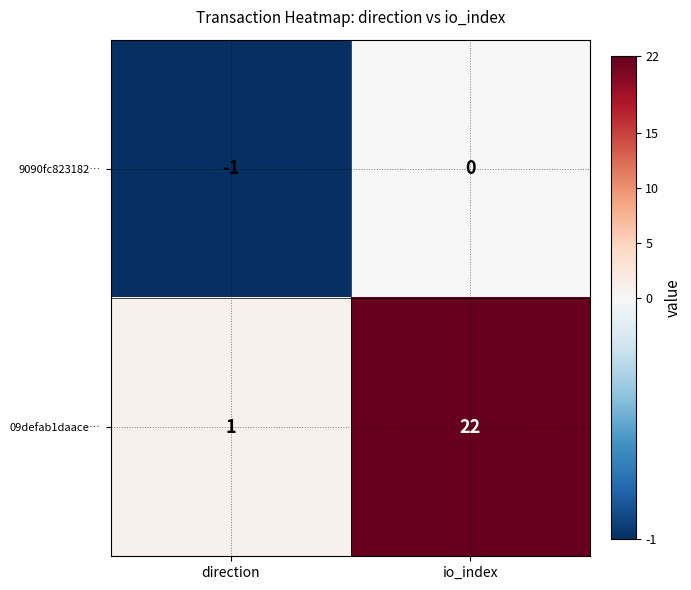

Rank the series at direction from highest to lowest value.

09defab1daace…, 9090fc823182…